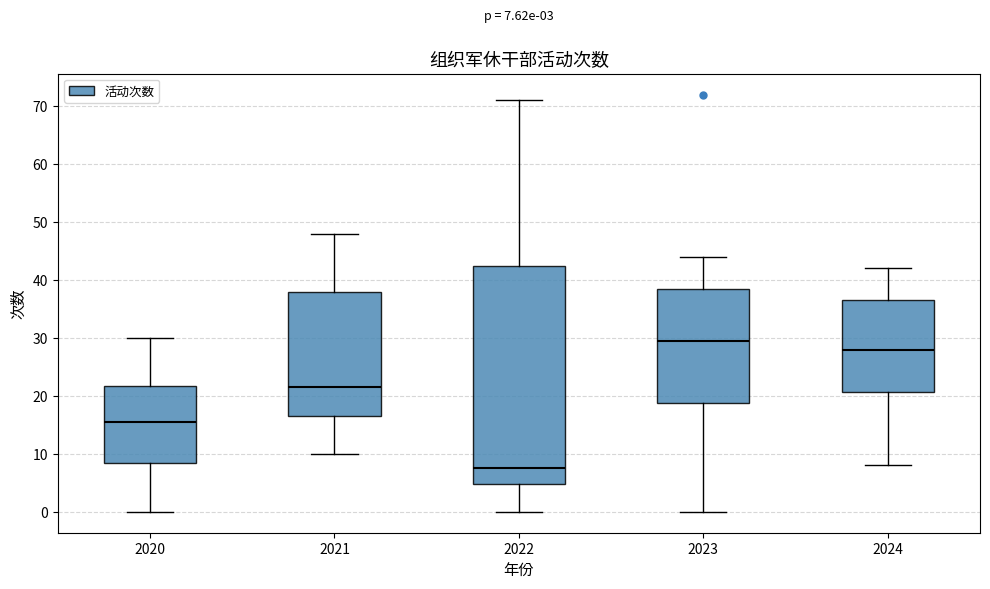

Which box is the tallest, from its lower edge to its upper edge?

2022